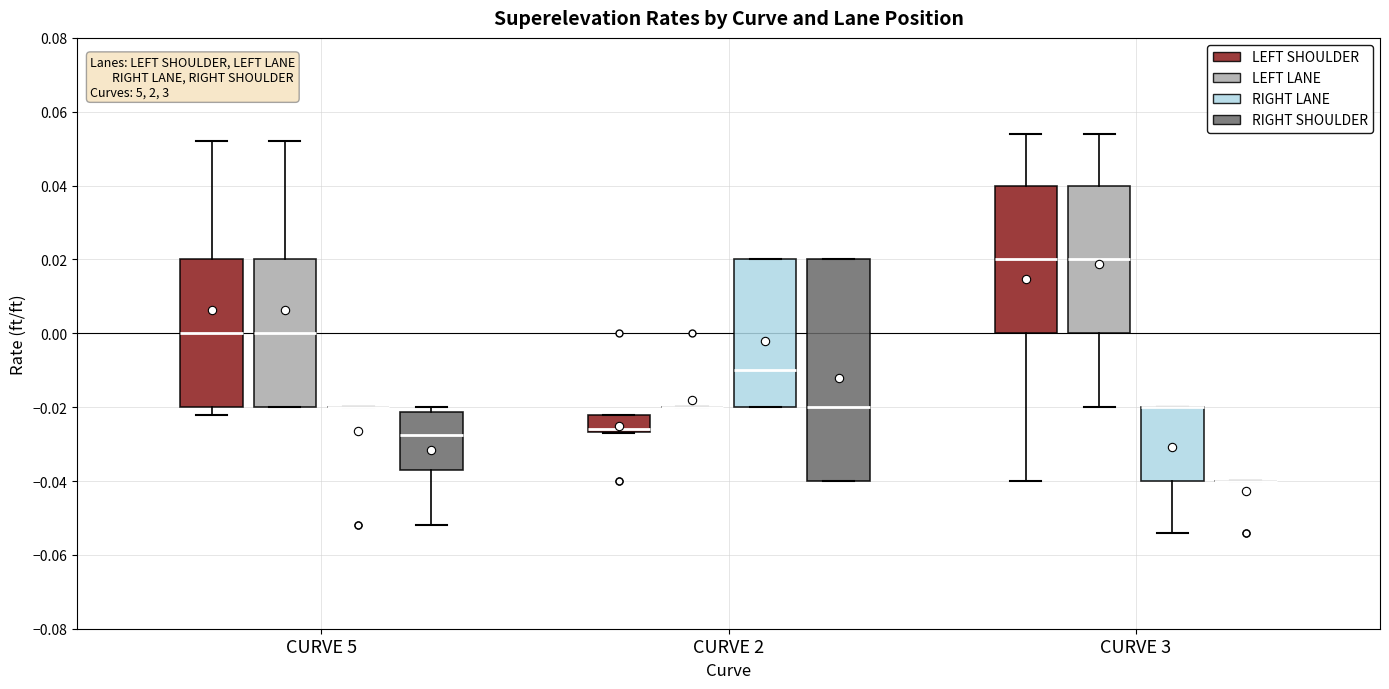

Reading left to right, transcribe this box plot: for each box, give where its median line is, the range the box spans, and where its two whiskers end, as read against the y-axis. The values are not printed on the chart, so give them approximately, as read against the axis.

CURVE 5 (LEFT SHOULDER): median 0.000, box -0.020 to 0.020, whiskers -0.022 to 0.052
CURVE 5 (LEFT LANE): median 0.000, box -0.020 to 0.020, whiskers -0.020 to 0.052
CURVE 5 (RIGHT LANE): box collapsed to a line at -0.020, whiskers -0.020 to -0.020
CURVE 5 (RIGHT SHOULDER): median -0.028, box -0.036 to -0.022, whiskers -0.052 to -0.020
CURVE 2 (LEFT SHOULDER): median -0.026 (just above the box's lower edge), box -0.026 to -0.022, whiskers -0.026 to -0.022
CURVE 2 (LEFT LANE): box collapsed to a line at -0.020, whiskers -0.020 to -0.020
CURVE 2 (RIGHT LANE): median -0.010, box -0.020 to 0.020, whiskers -0.020 to 0.020
CURVE 2 (RIGHT SHOULDER): median -0.020, box -0.040 to 0.020, whiskers -0.040 to 0.020
CURVE 3 (LEFT SHOULDER): median 0.020, box 0.000 to 0.040, whiskers -0.040 to 0.054
CURVE 3 (LEFT LANE): median 0.020, box 0.000 to 0.040, whiskers -0.020 to 0.054
CURVE 3 (RIGHT LANE): median -0.020 (drawn on the box's upper edge), box -0.040 to -0.020, whiskers -0.054 to -0.020
CURVE 3 (RIGHT SHOULDER): box collapsed to a line at -0.040, whiskers -0.040 to -0.040